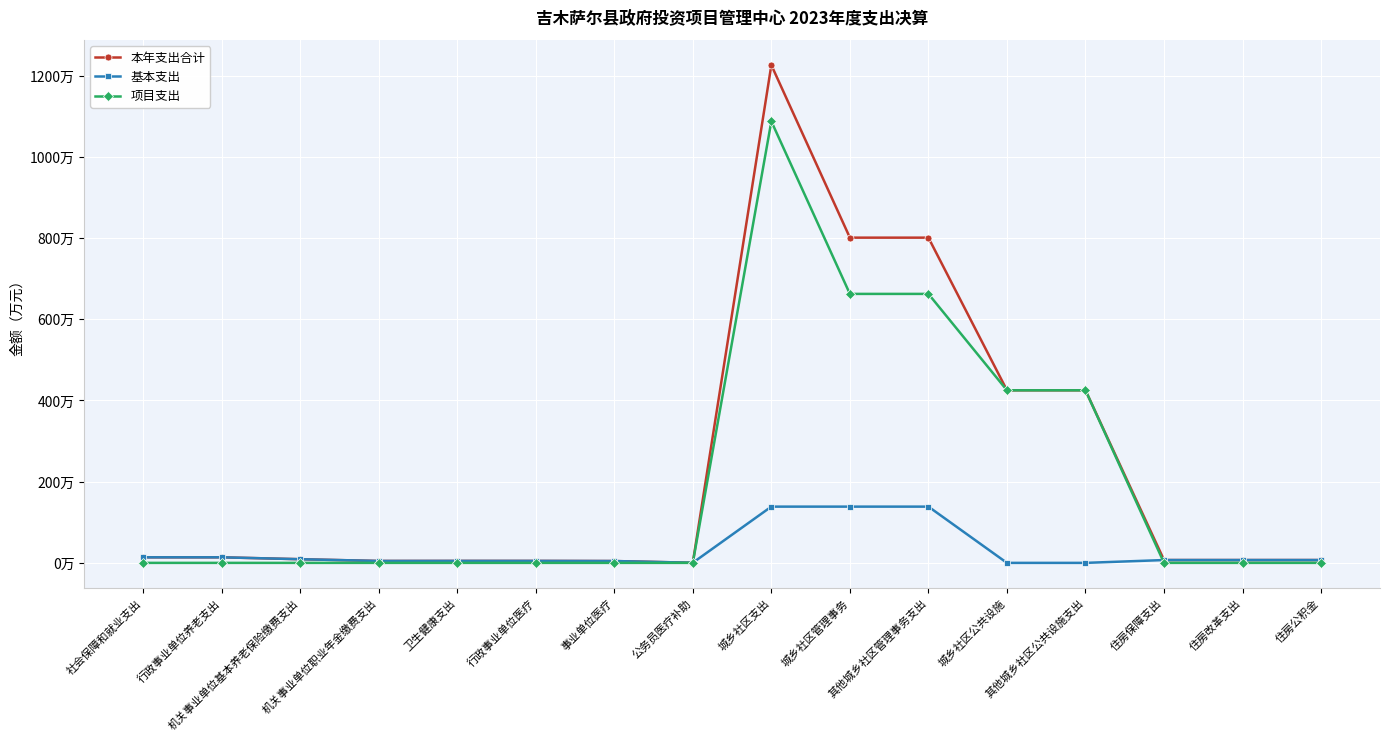

What are all the series names shown in the legend?

本年支出合计, 基本支出, 项目支出